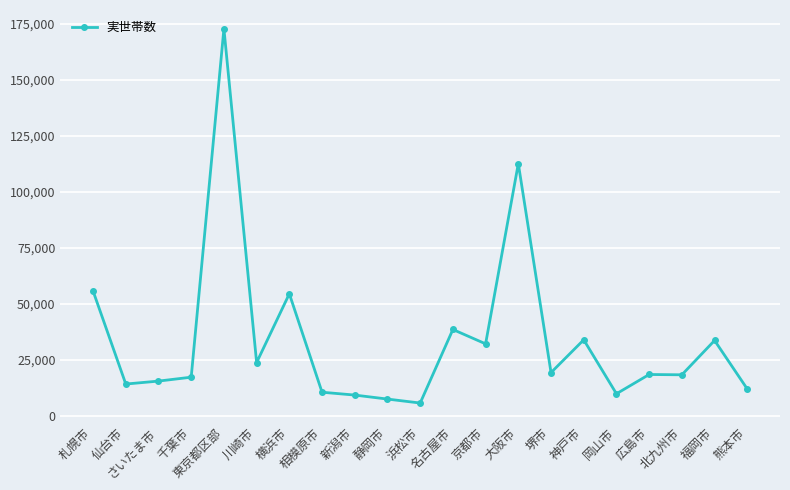

What is the average value?

34075.2